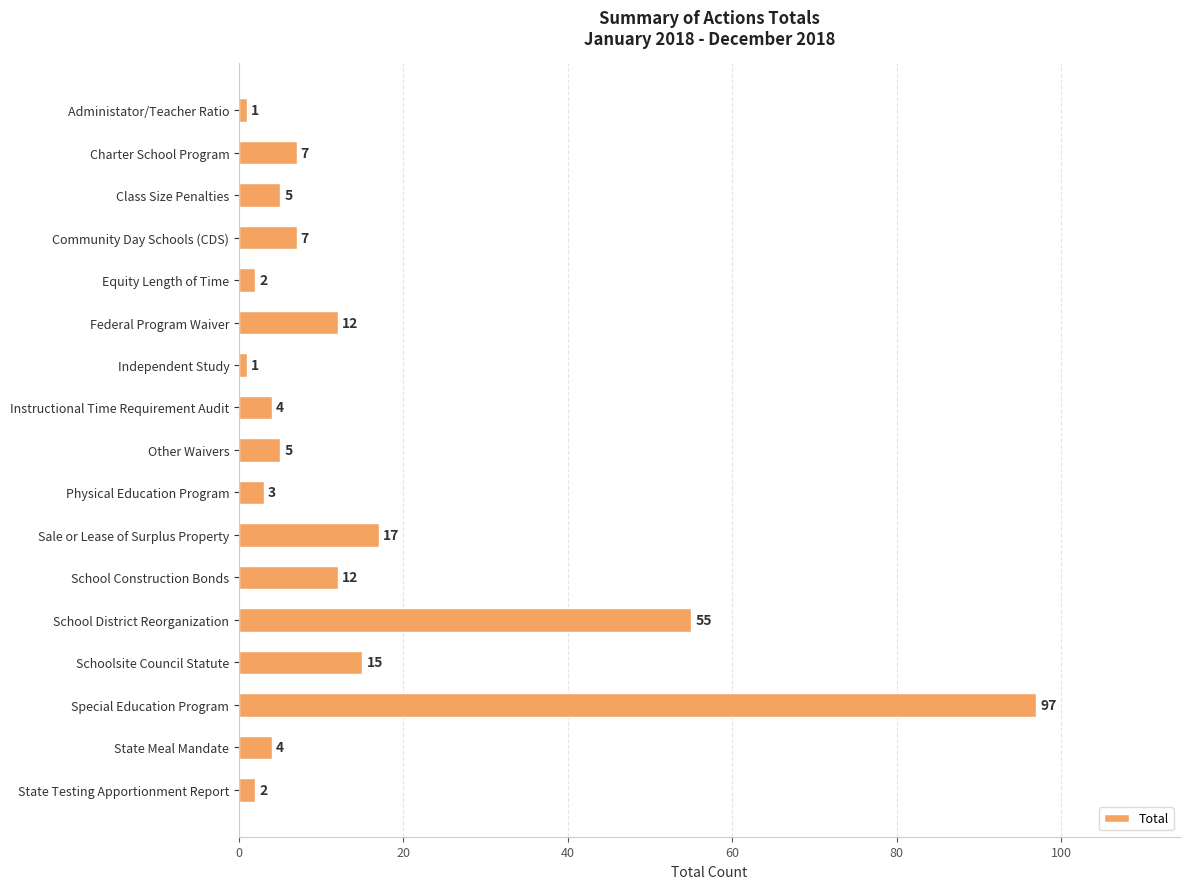

What is the greatest value displayed?

97